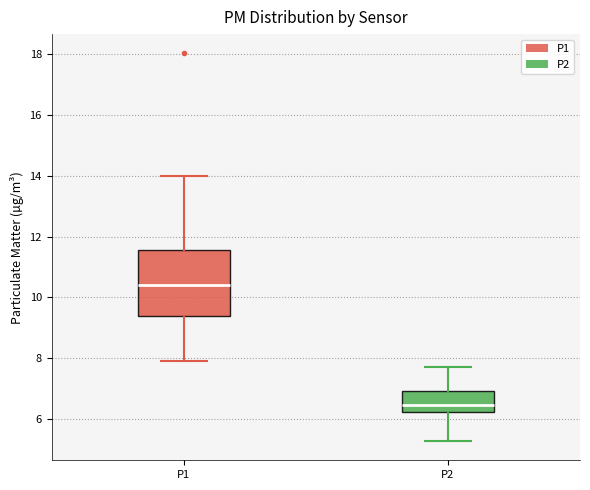

Reading left to right, transcribe this box plot: for each box, give where its median line is, the range the box spans, and where its two whiskers end, as read against the y-axis. The values are not printed on the chart, so give them approximately, as read against the axis.

P1: median 10.4, box 9.4 to 11.6, whiskers 8.0 to 14.0
P2: median 6.4, box 6.2 to 7.0, whiskers 5.2 to 7.8